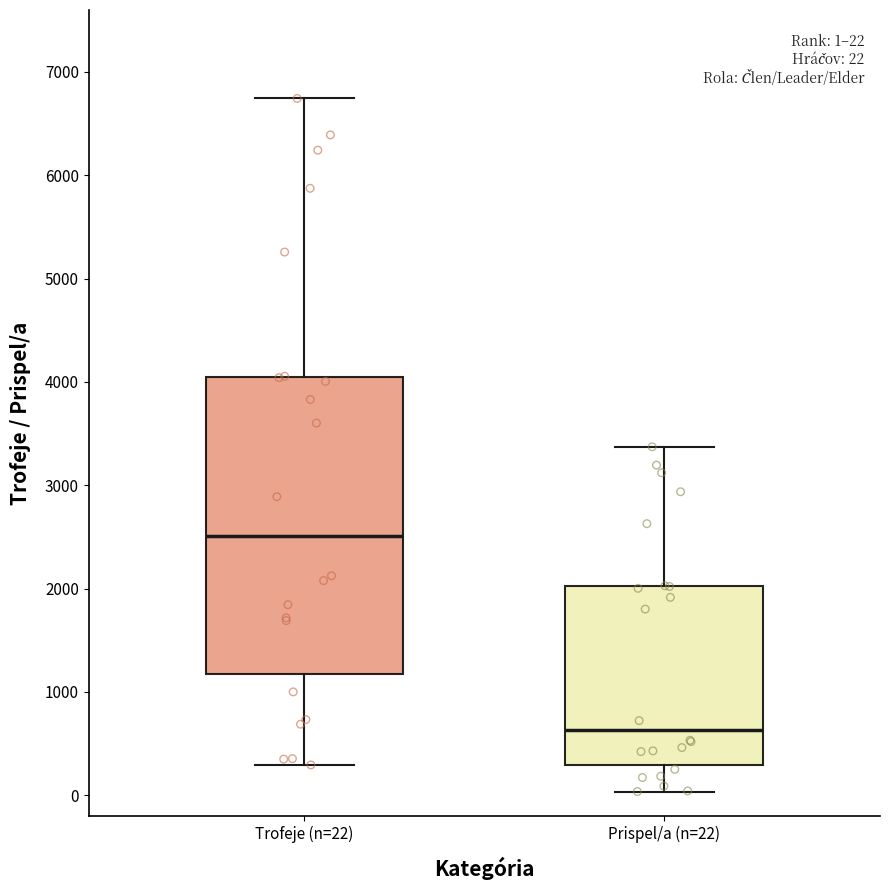

Which box is the tallest, from its lower edge to its upper edge?

Trofeje (n=22)